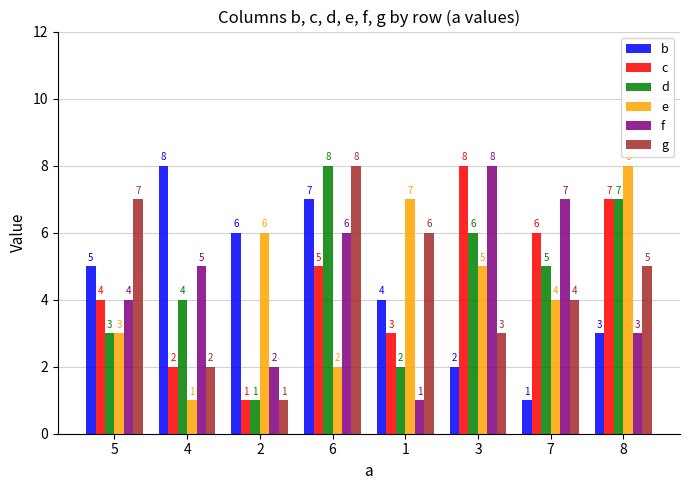

Is it true that f equals 2 at 2?

True